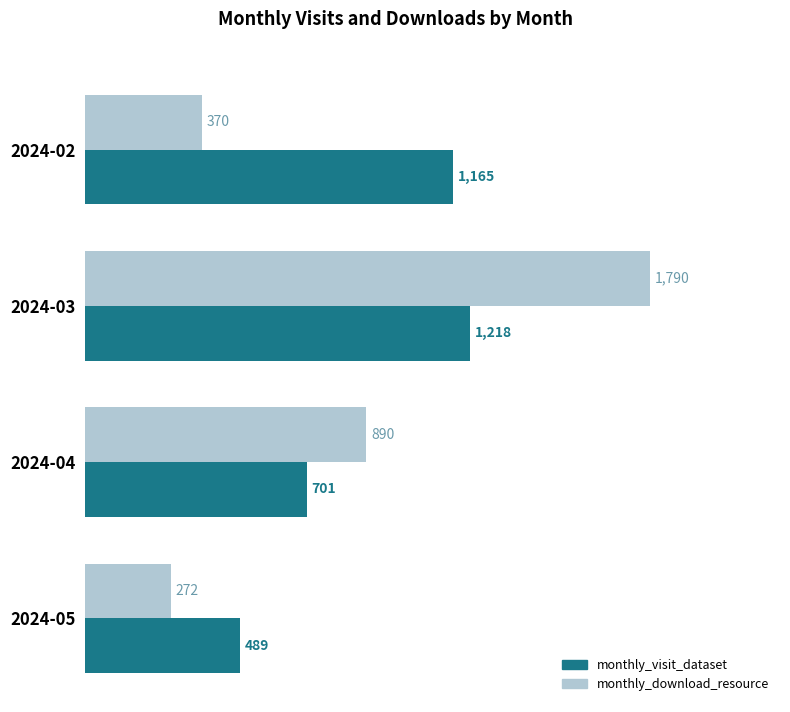

Which series changed the most between 2024-02 and 2024-04?

monthly_download_resource